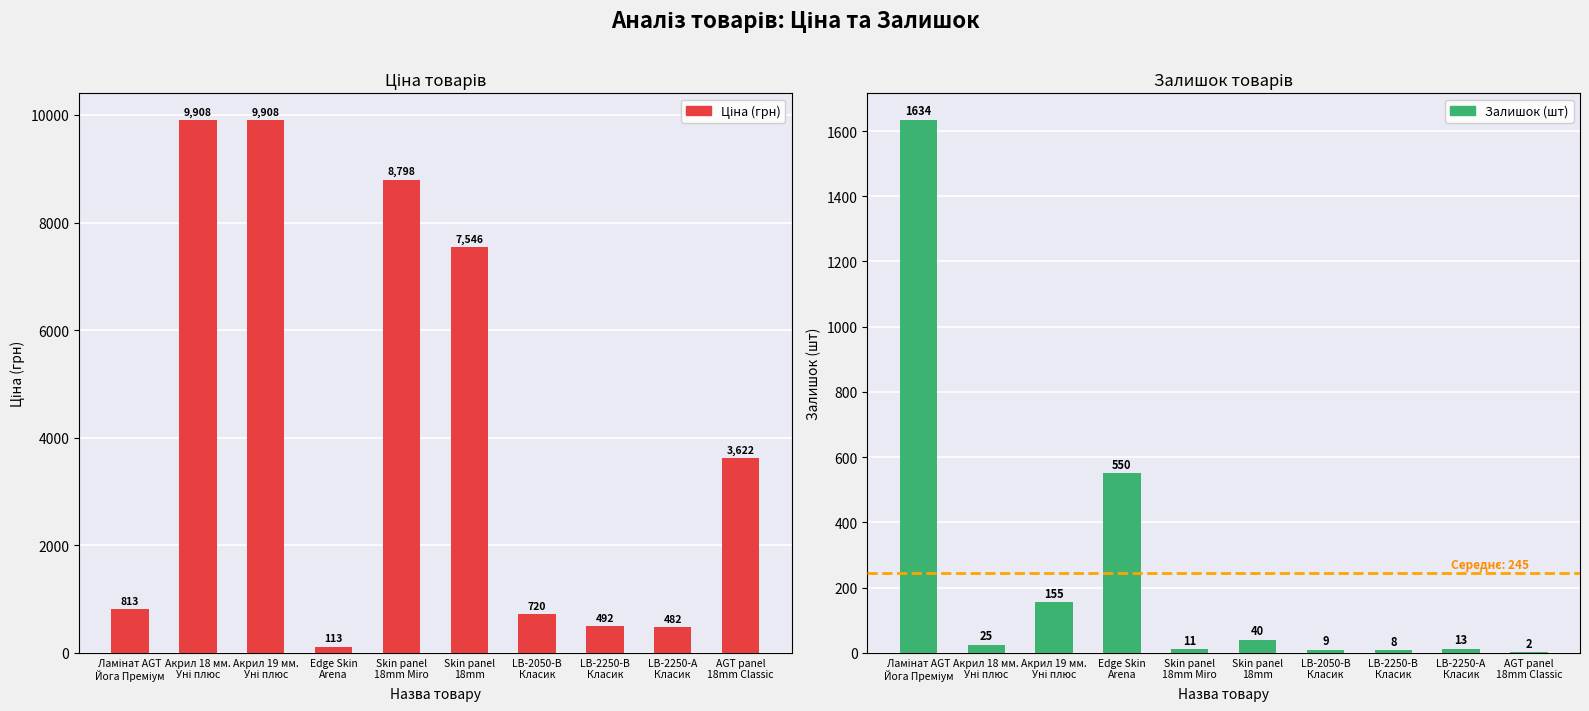

What is the label of the 5th bar from the right?

Skin panel
18mm